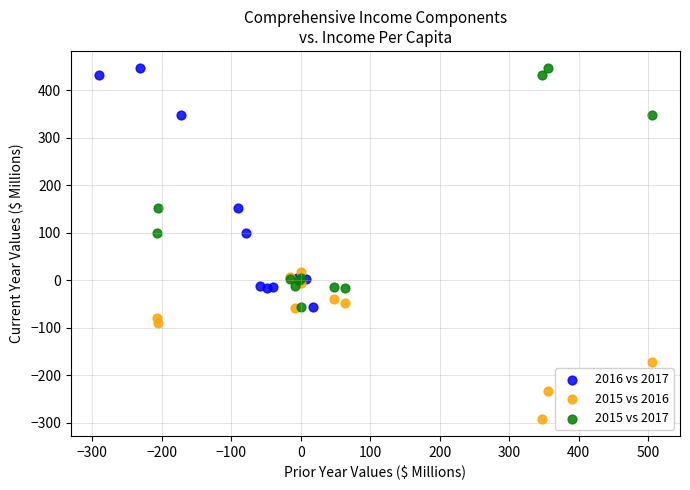

Which series reaches the minimum Y coordinate?

2015 vs 2016